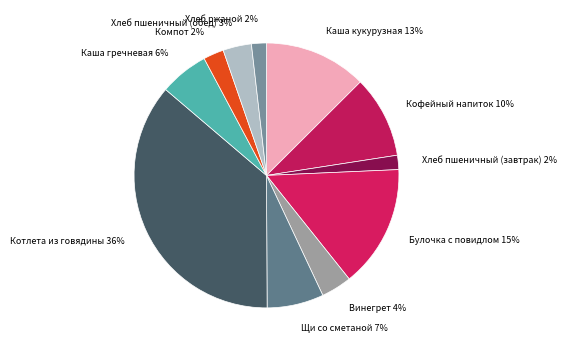

To the nearest percent, what portion does Каша гречневая represent?

6%